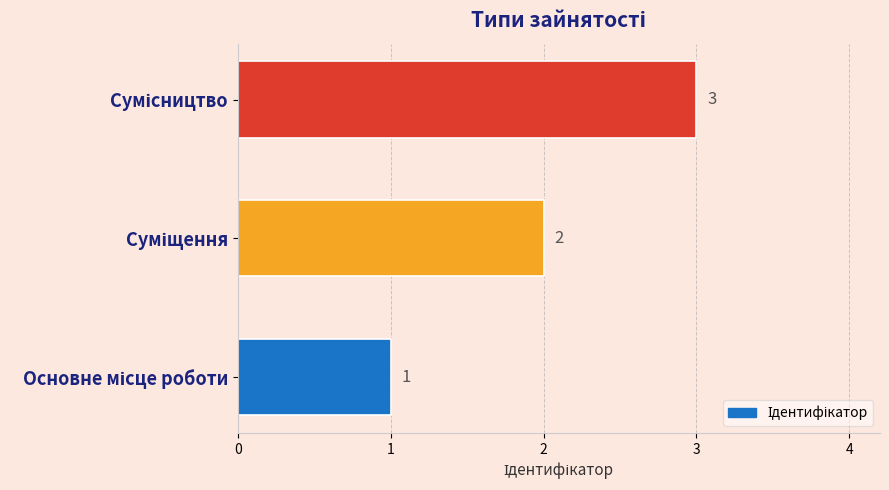

What is the sum of all values?

6